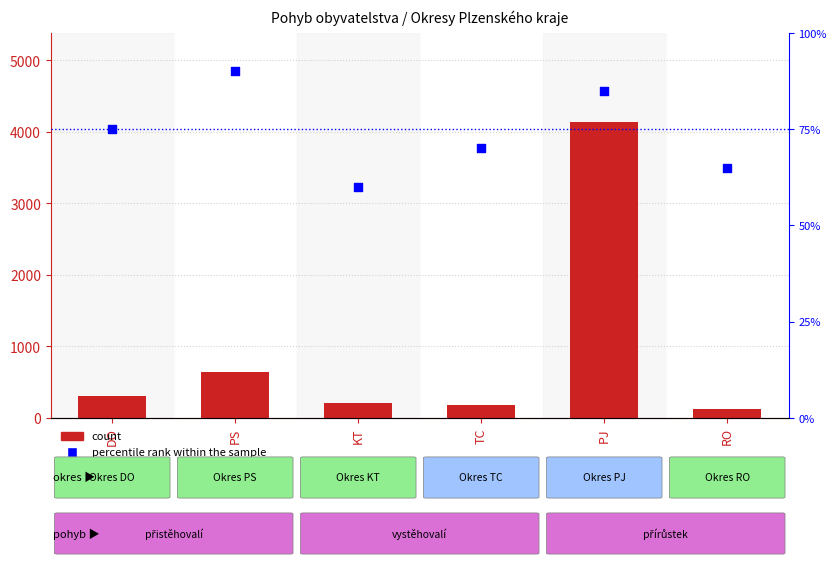

What is the total value across all series at PJ?

4226